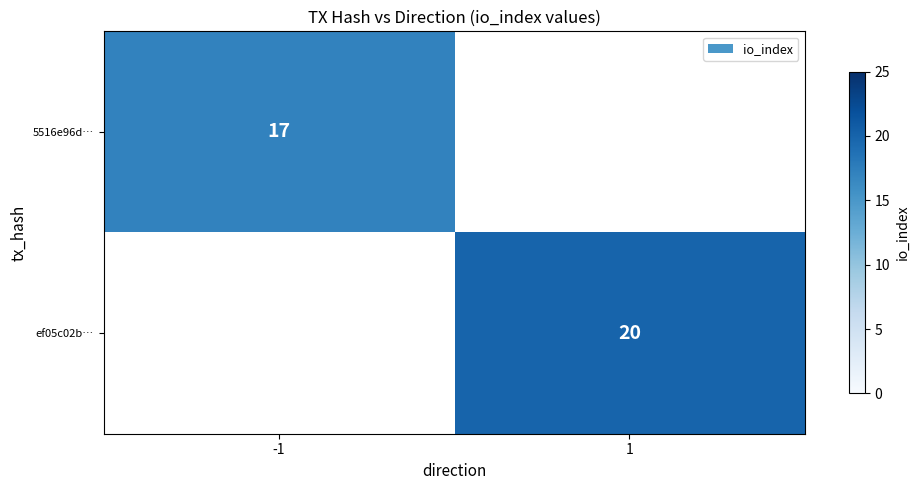

The value of 5516e96d… at -1 is 7. True or false?

False